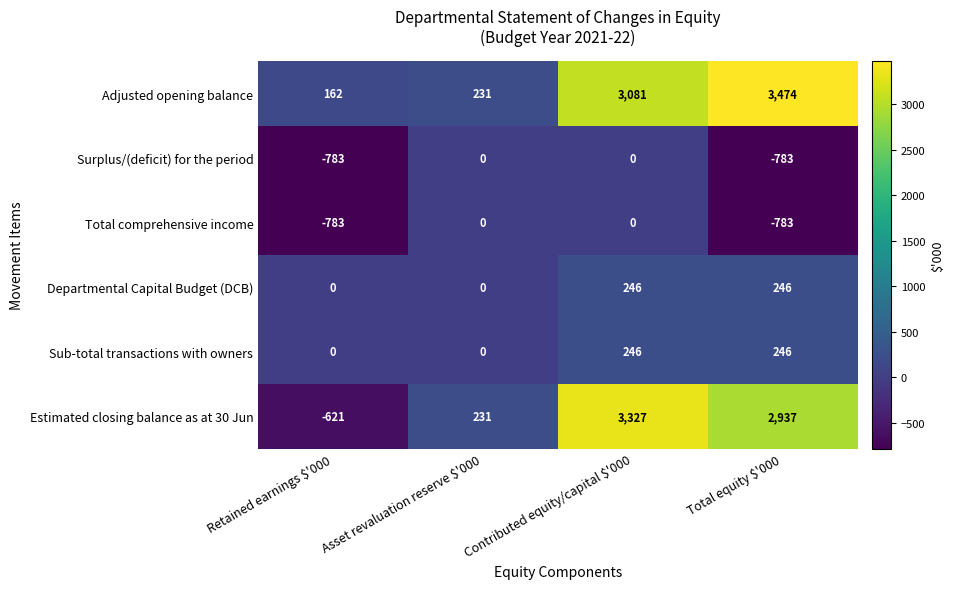

Which series has the largest total across all categories?

Adjusted opening balance